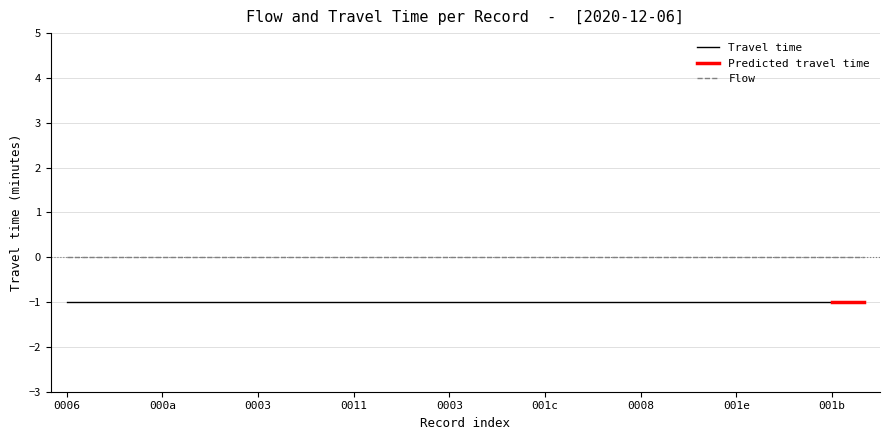

Between 9 and 18, which is larger?

9